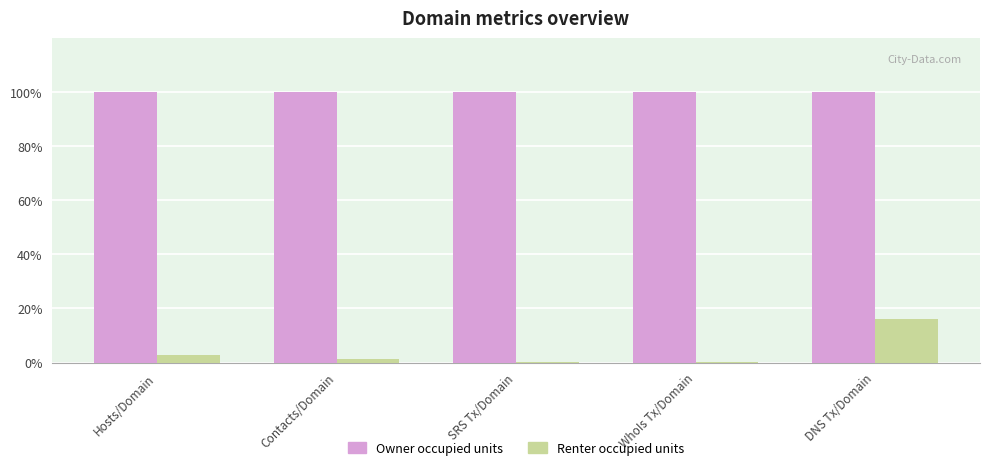

Which series changed the most between SRS Tx/Domain and DNS Tx/Domain?

Renter occupied units